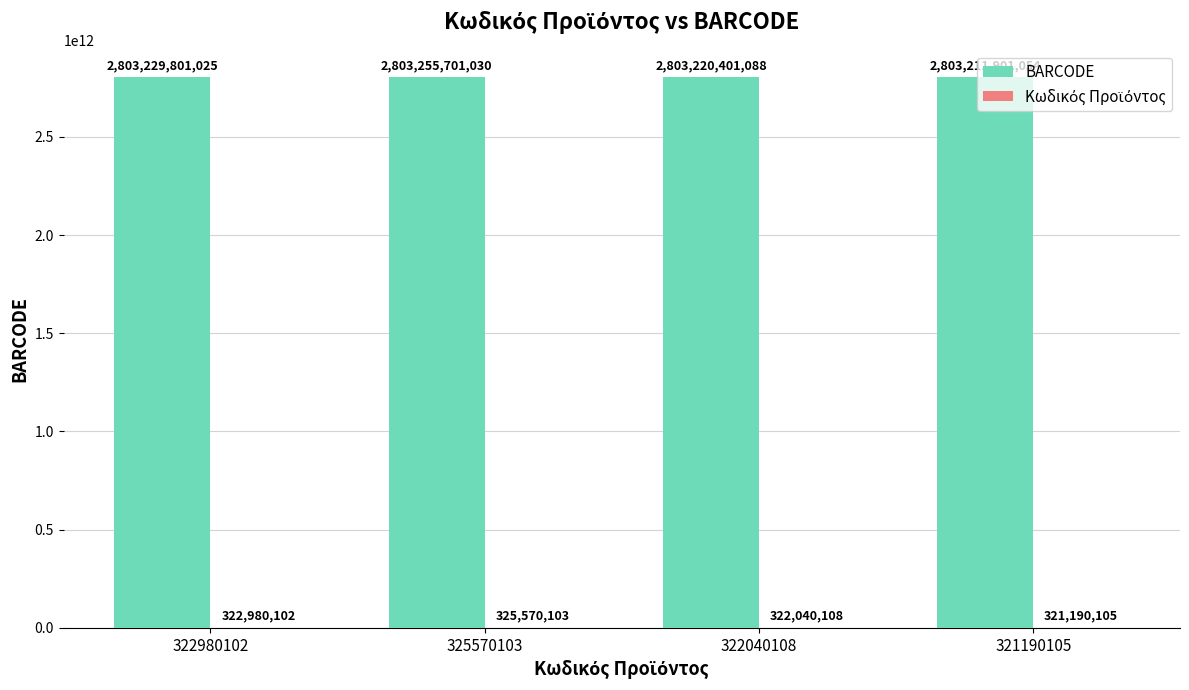

The BARCODE series shows 1577473353117 at 325570103. True or false?

False